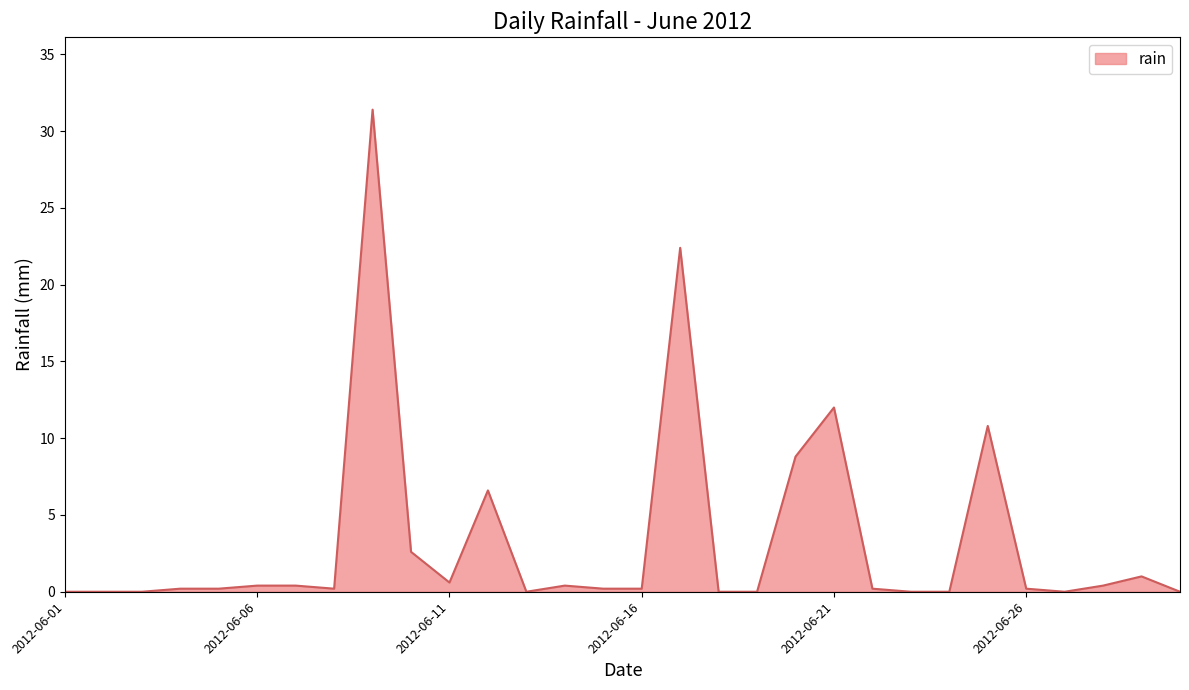

Does the chart display data point markers on the line(s)?

No